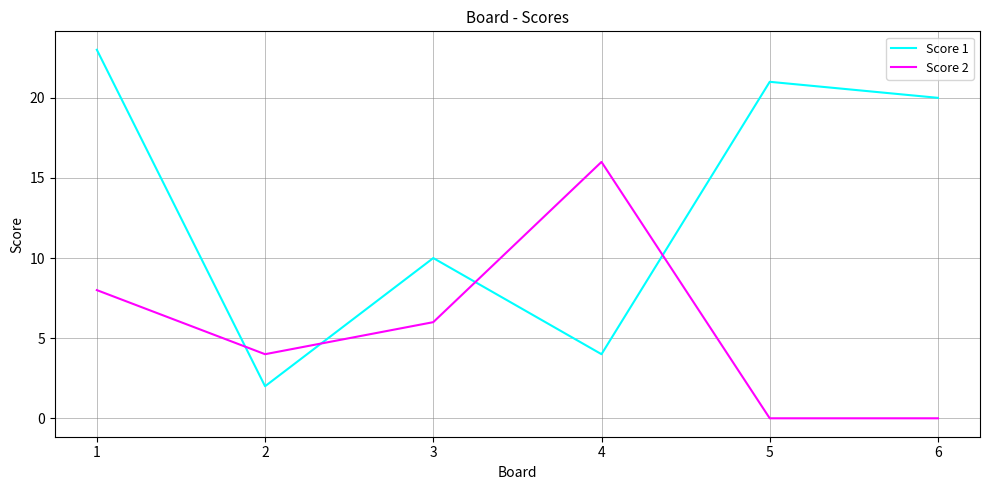

Is it true that Score 2 equals 5 at 1?

False